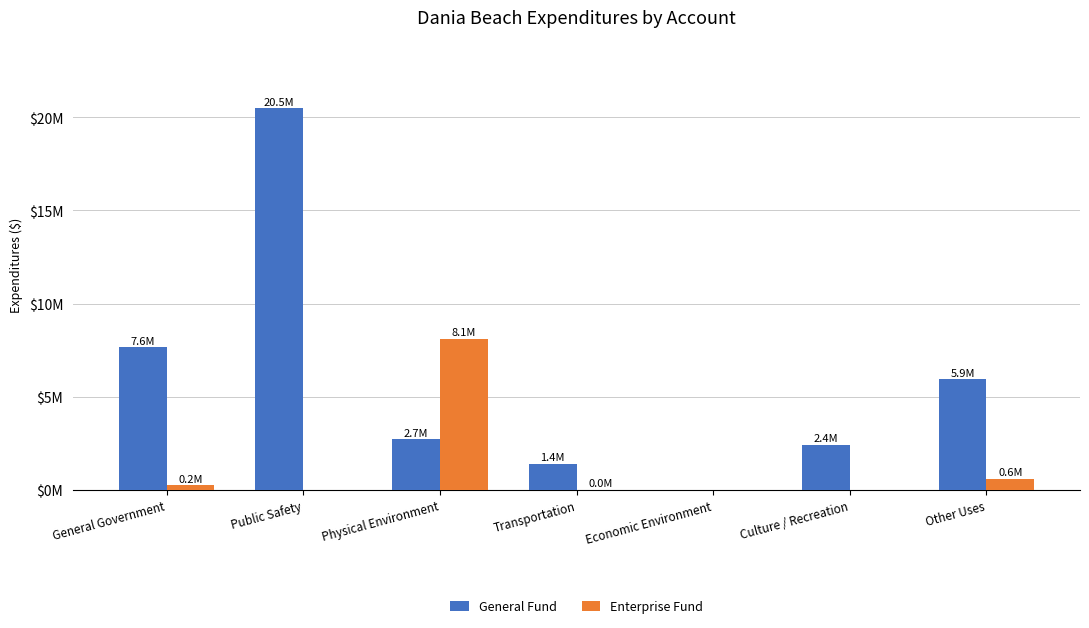

What is the maximum value shown in the chart?

20475723